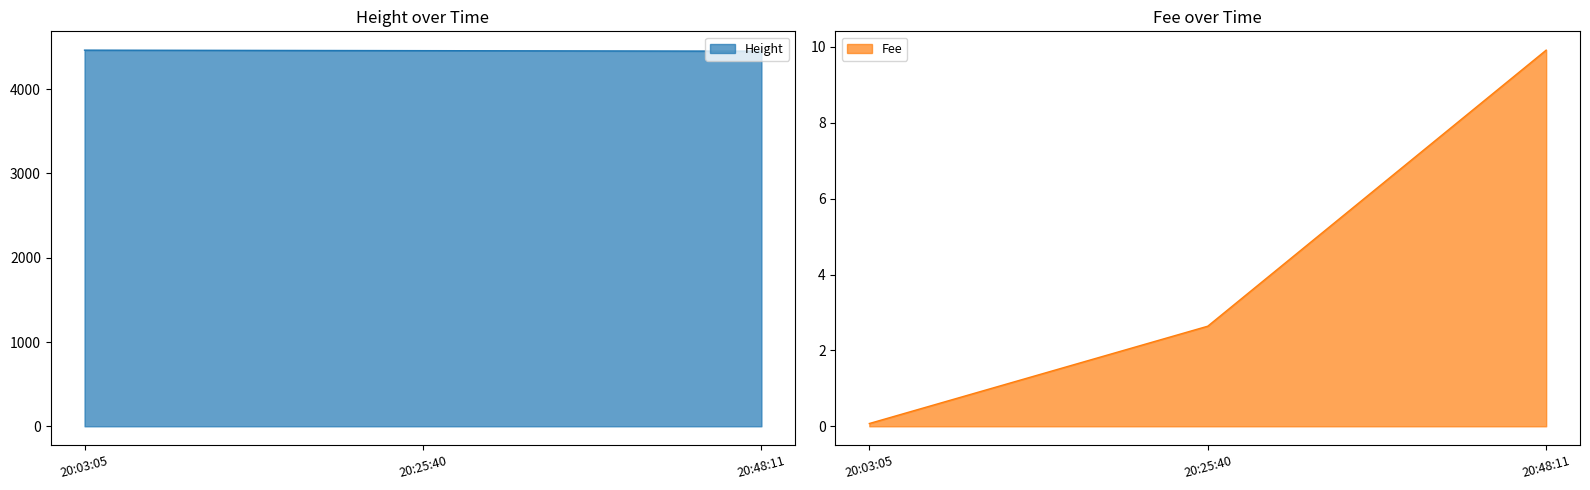

Which series has the widest spread of values?

Height